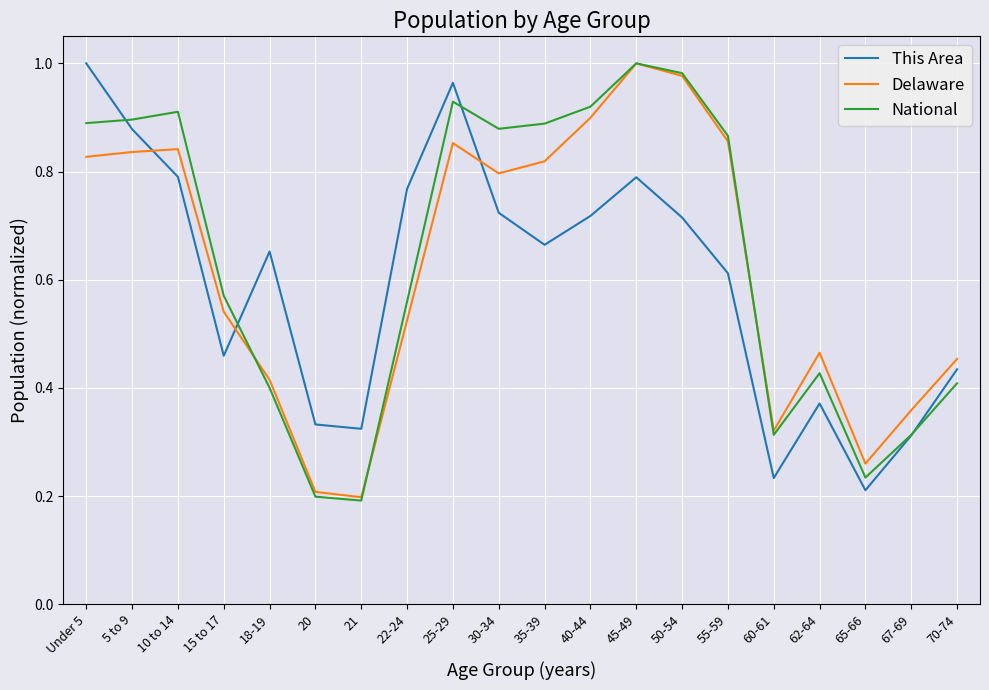

Is the value of National at 40-44 greater than the value of This Area at 65-66?

Yes